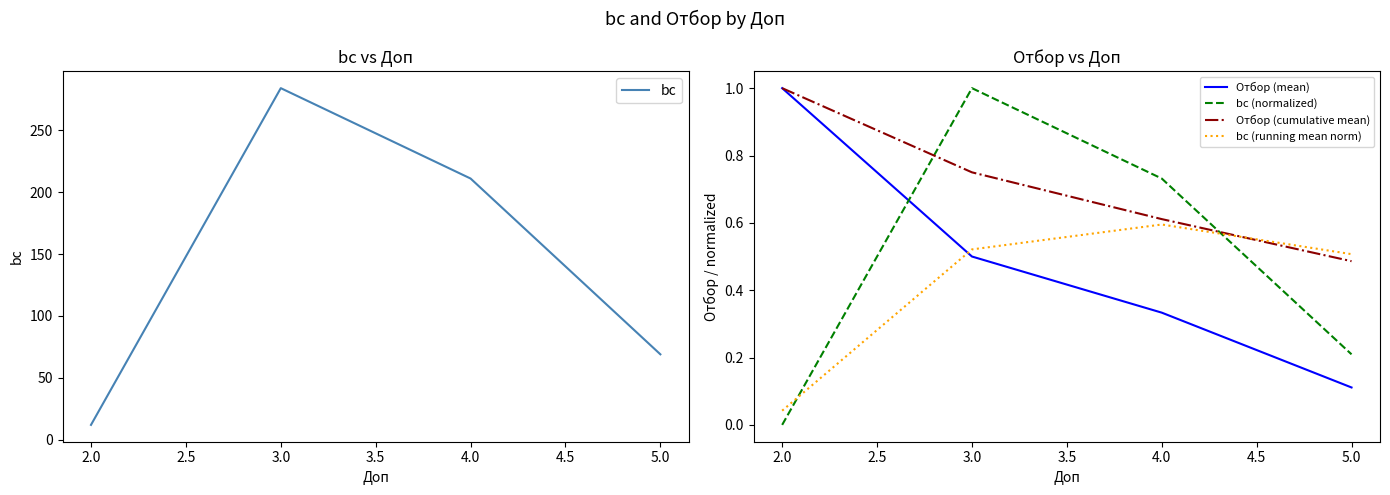

Where do Отбор (mean) and bc (normalized) first cross each other?

2.0 and 3.0